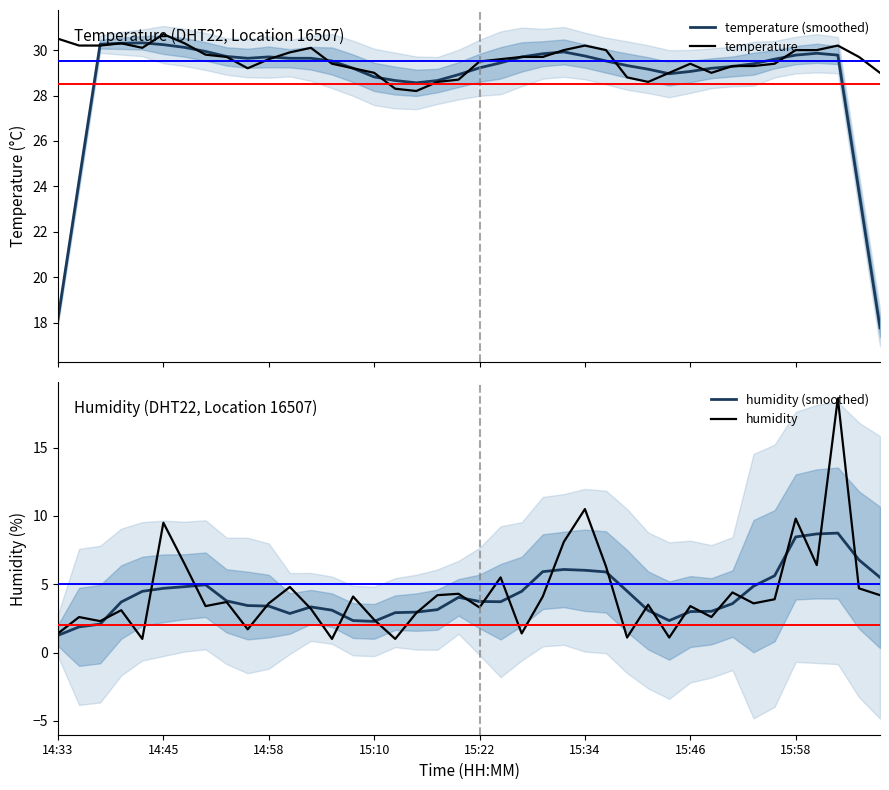

What is the sum of the temperature (smoothed) values at 33 and 26?

58.9